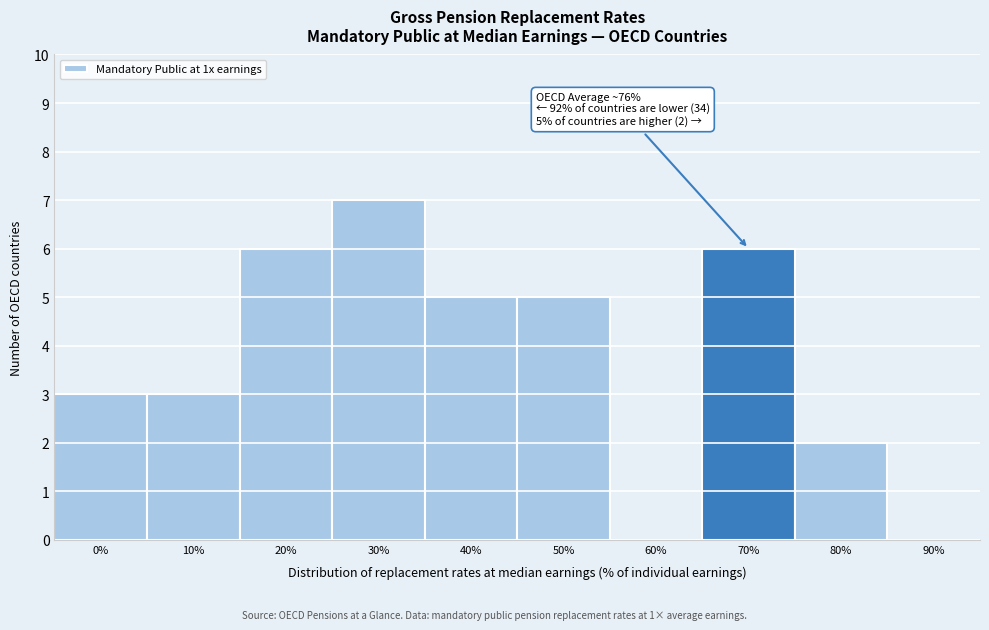

Reading left to right, list all the values displayed in this chart.

0%=3	10%=3	20%=6	30%=7	40%=5	50%=5	60%=0	70%=6	80%=2	90%=0